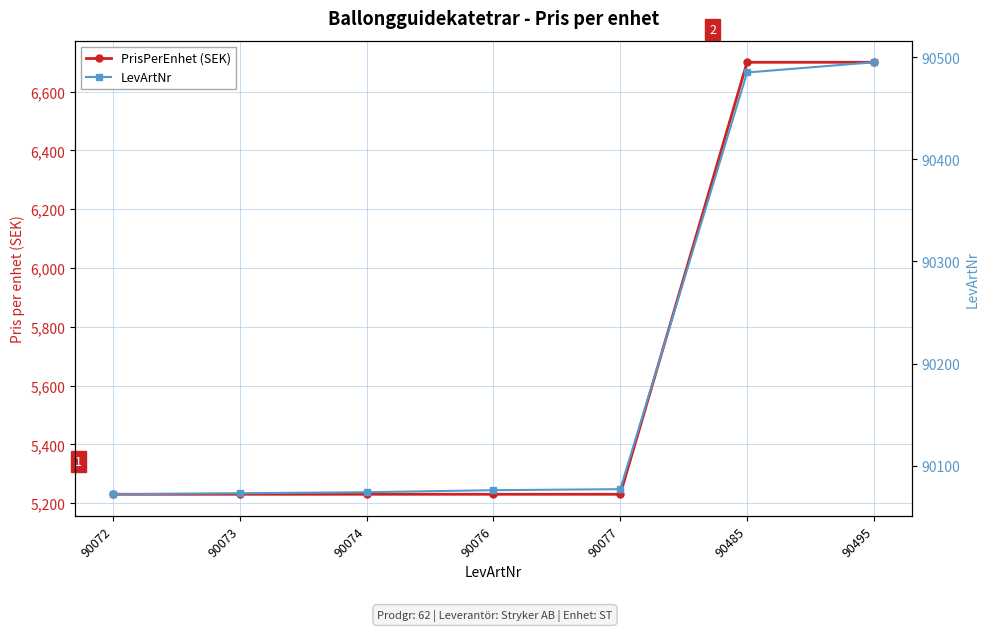

Count the number of categories in the chart.

7